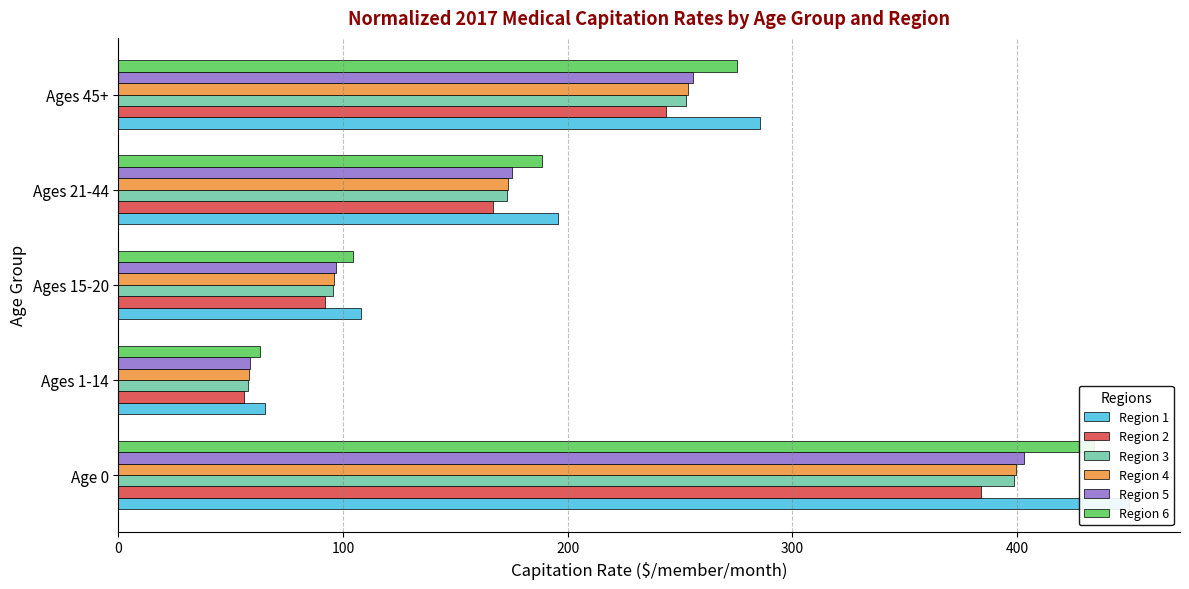

What is the difference between the highest and lowest values at Ages 15-20?

15.9